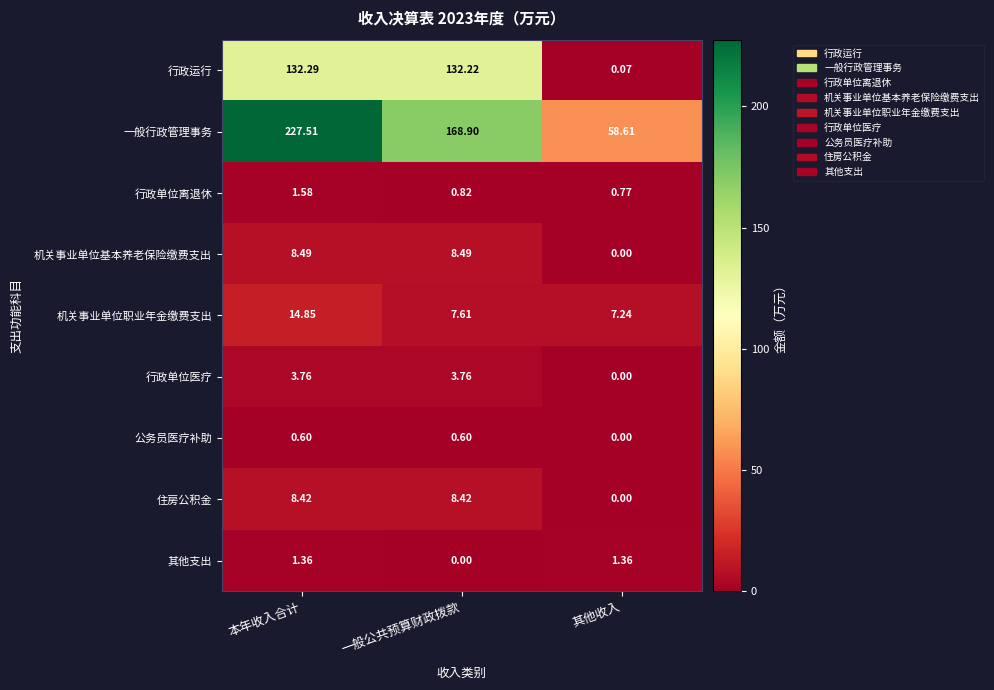

At which label does 一般行政管理事务 reach its peak?

本年收入合计